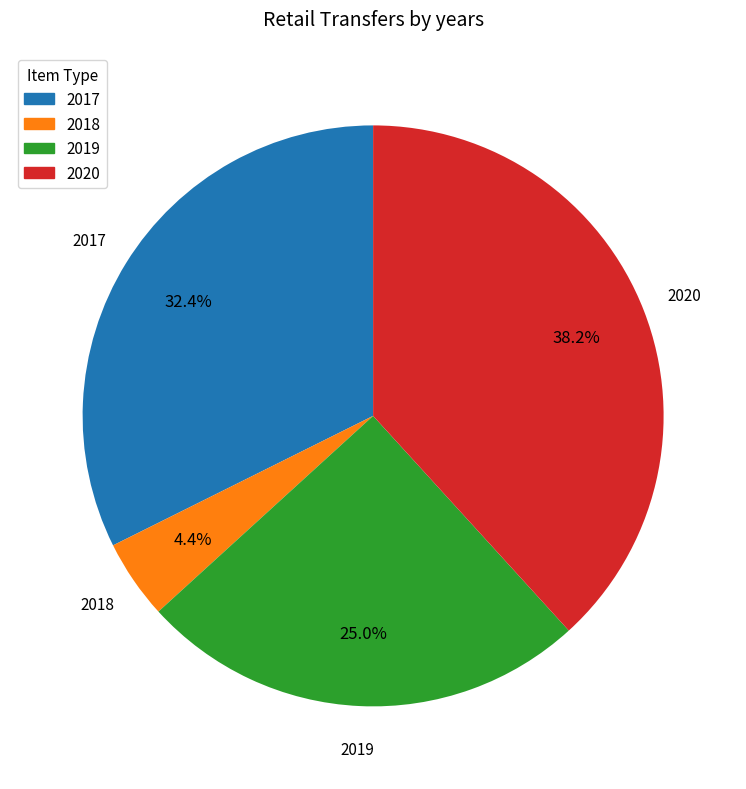

How many segments does this pie chart have?

4